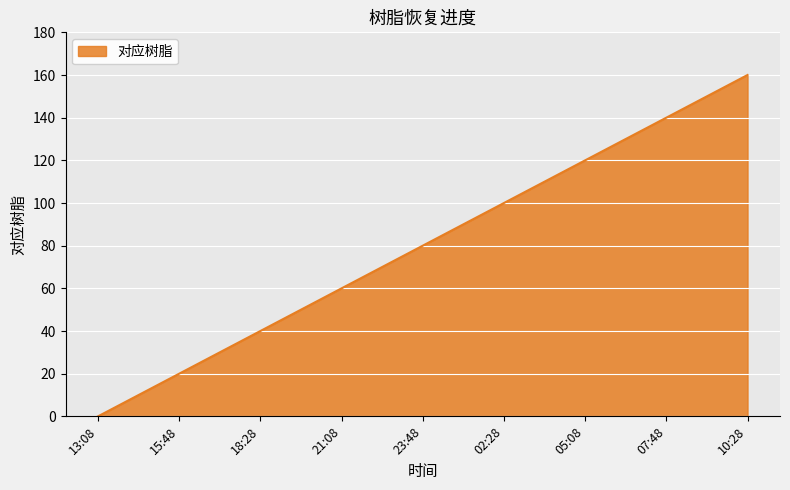

How many series are shown in this chart?

1